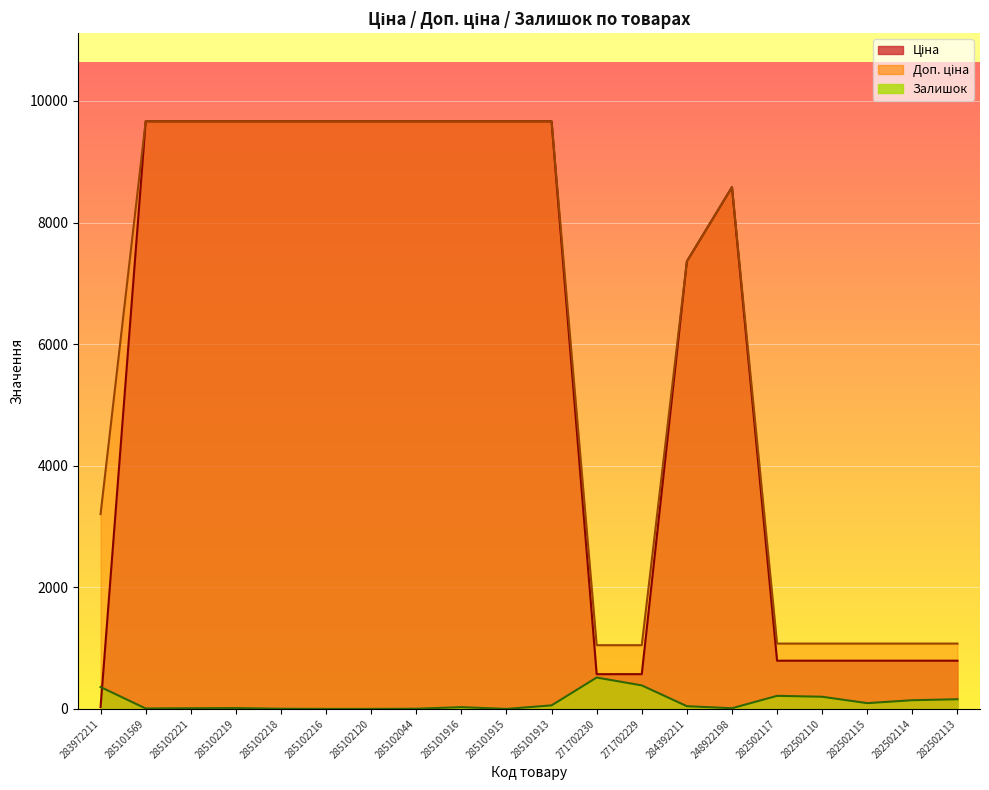

List the labels in order of Доп. ціна value, largest first.

285101569, 285102221, 285102219, 285102218, 285102216, 285102120, 285102044, 285101916, 285101915, 285101913, 248922198, 284392211, 283972211, 282502117, 282502110, 282502115, 282502114, 282502113, 271702230, 271702229